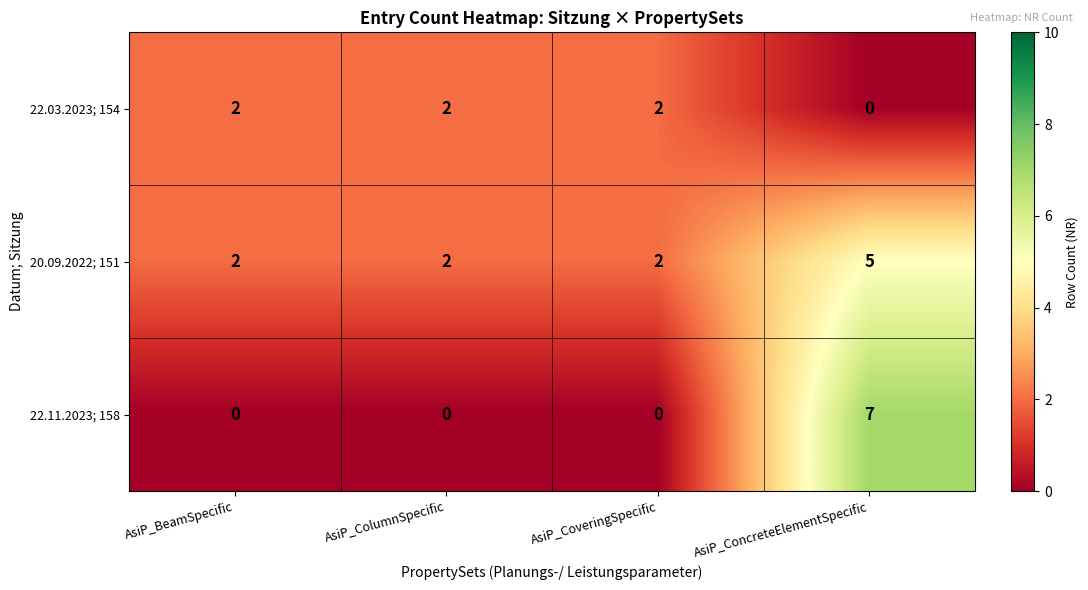

The 20.09.2022; 151 series shows 5 at AsiP_ConcreteElementSpecific. True or false?

True